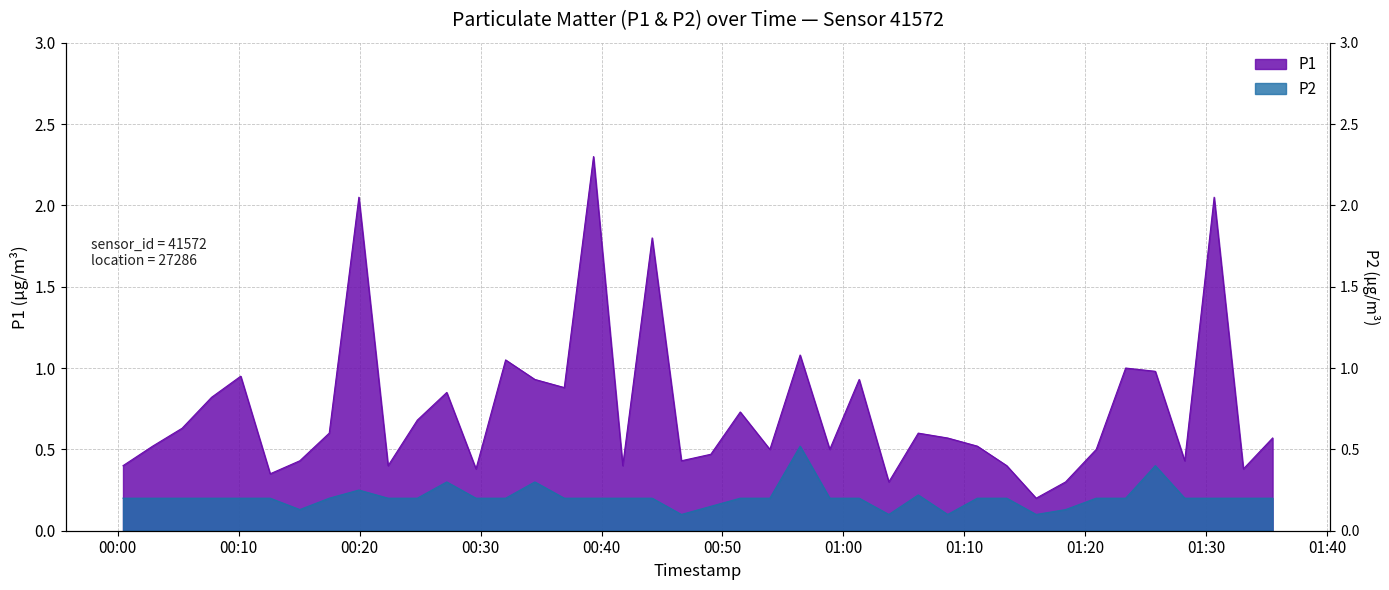

Reading left to right, what are all the values shown in this chart?

P1: 0.4	0.5	0.6	0.8	0.9	0.3	0.4	0.6	2.0	0.4	0.7	0.8	0.4	1.1	0.9	0.9	2.3	0.4	1.8	0.4	0.5	0.7	0.5	1.1	0.5	0.9	0.3	0.6	0.6	0.5	0.4	0.2	0.3	0.5	1.0	1.0	0.4	2.0	0.4	0.6
P2: 0.2	0.2	0.2	0.2	0.2	0.2	0.1	0.2	0.2	0.2	0.2	0.3	0.2	0.2	0.3	0.2	0.2	0.2	0.2	0.1	0.1	0.2	0.2	0.5	0.2	0.2	0.1	0.2	0.1	0.2	0.2	0.1	0.1	0.2	0.2	0.4	0.2	0.2	0.2	0.2